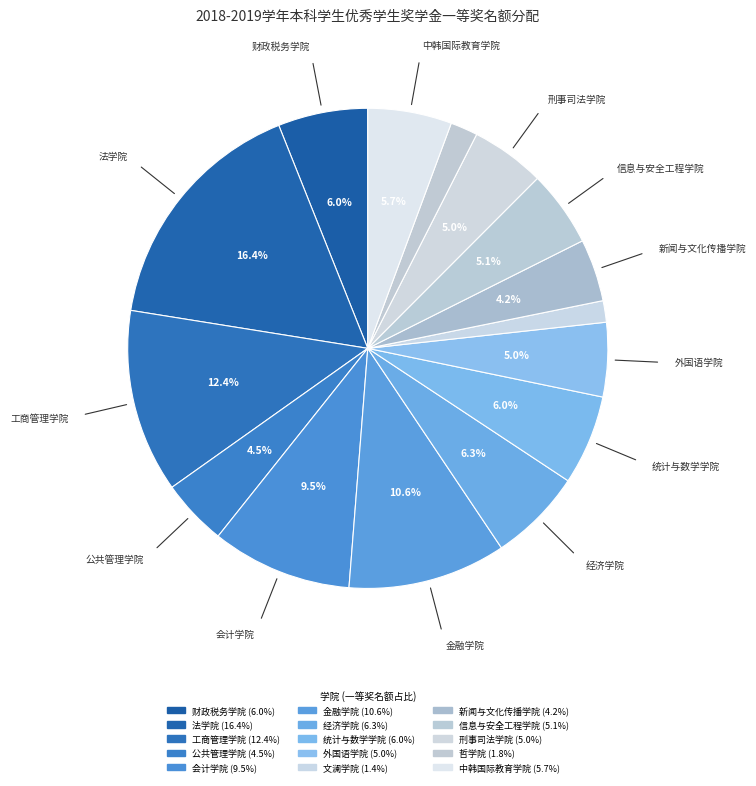

To the nearest percent, what percentage of the pie is 哲学院?

2%